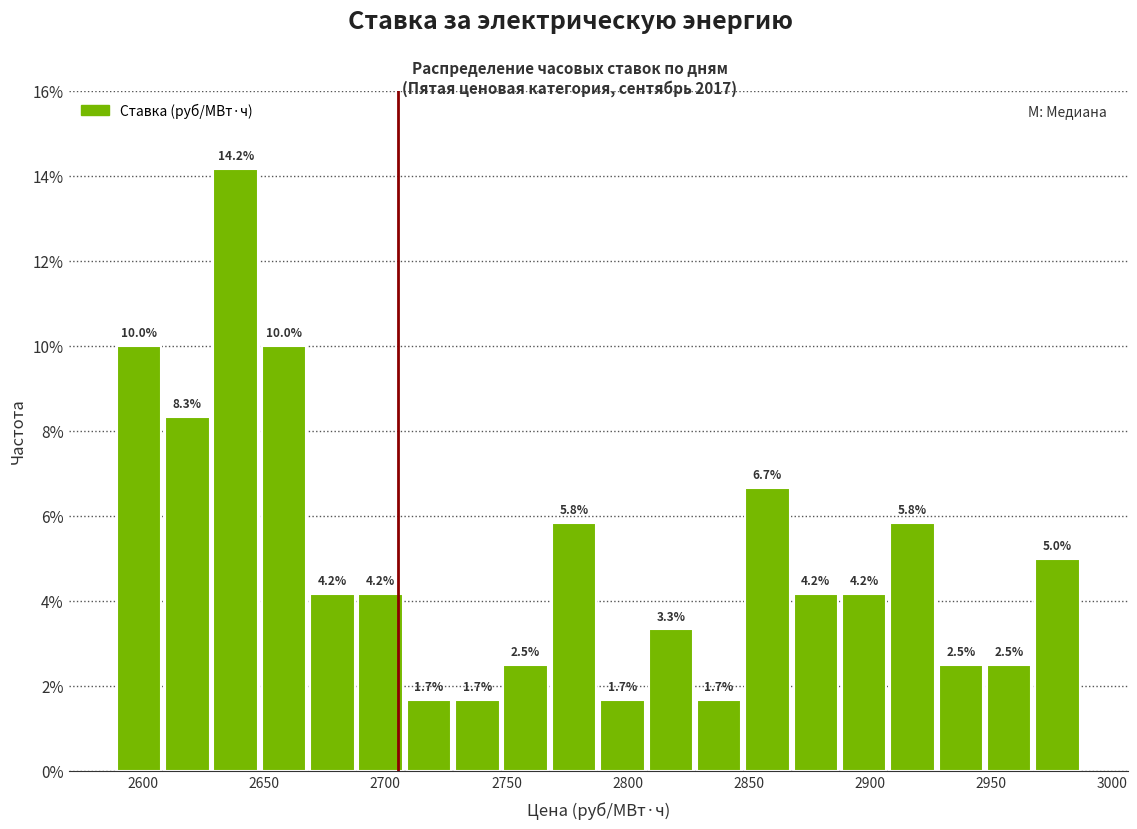

Around what value on the x-axis is the tallest bar? Give the approximate position of its centre, as read against the axis.

2640